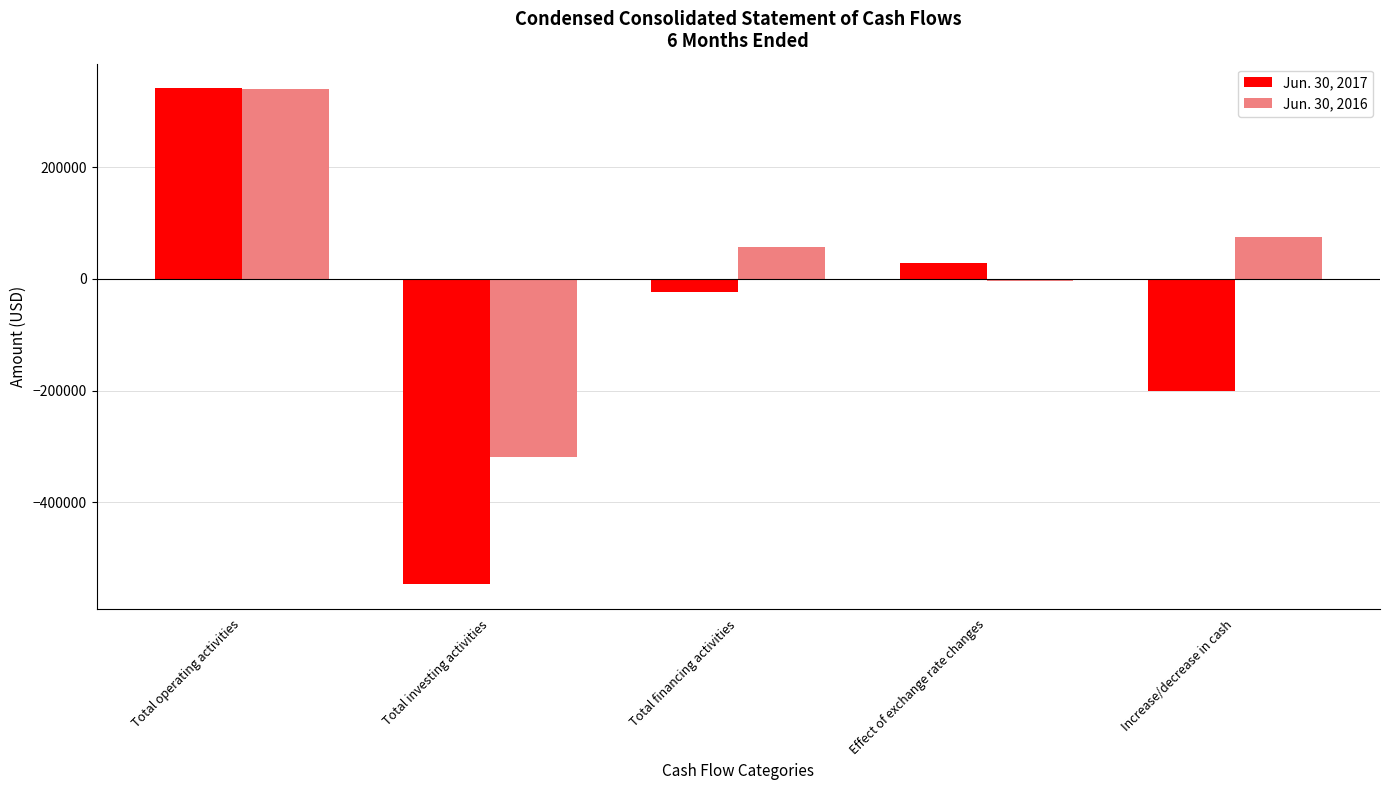

What is the sum of all Jun. 30, 2017 values?

-401552